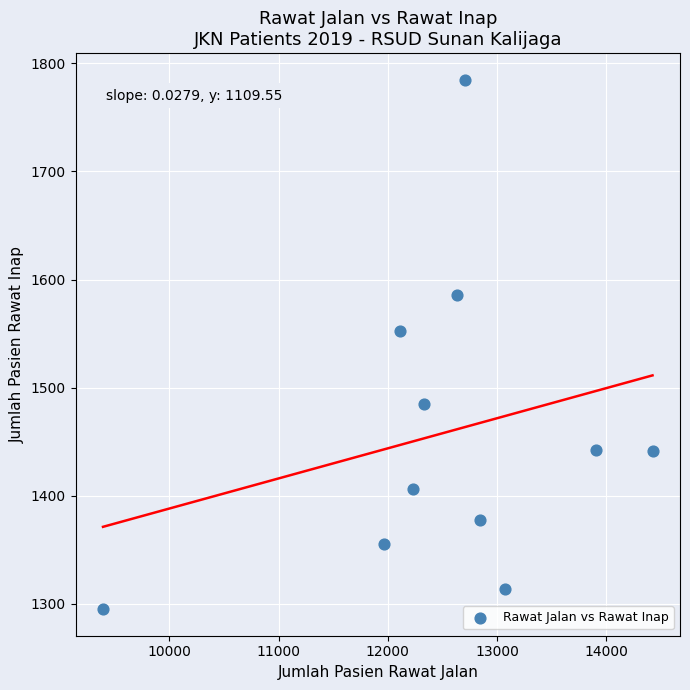

What is the average Y value?

1458